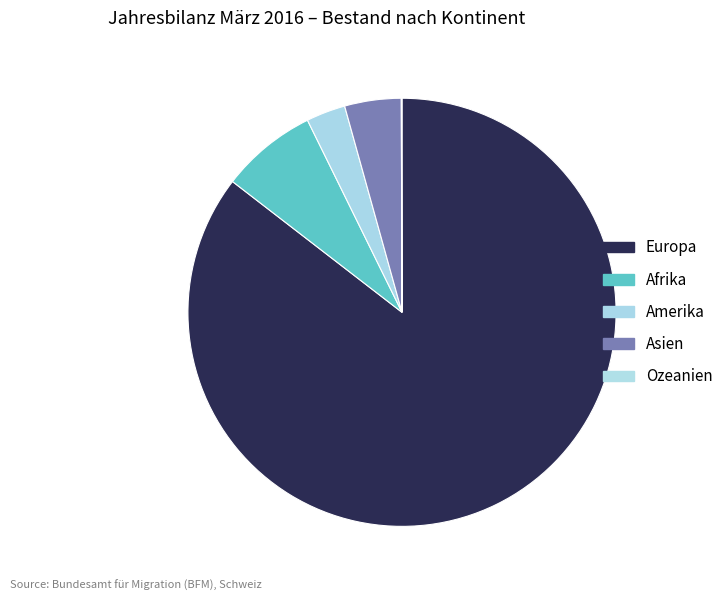

How many slices are in this pie chart?

5